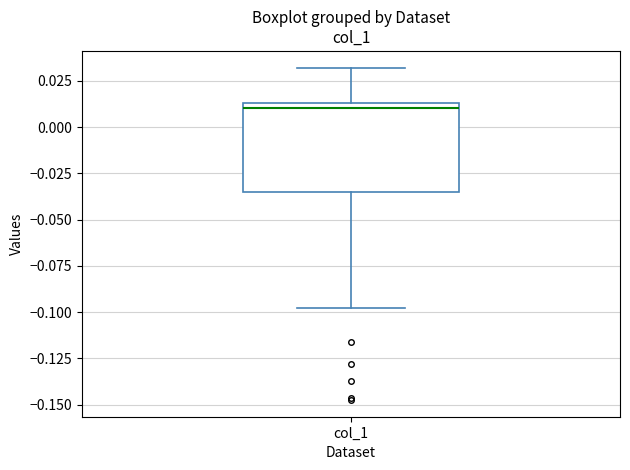

Transcribe this box plot: give where the median line is, the range the box spans, and where the two whiskers end, as read against the y-axis. The values are not printed on the chart, so give them approximately, as read against the axis.

median 0.010, box -0.035 to 0.015, whiskers -0.100 to 0.030